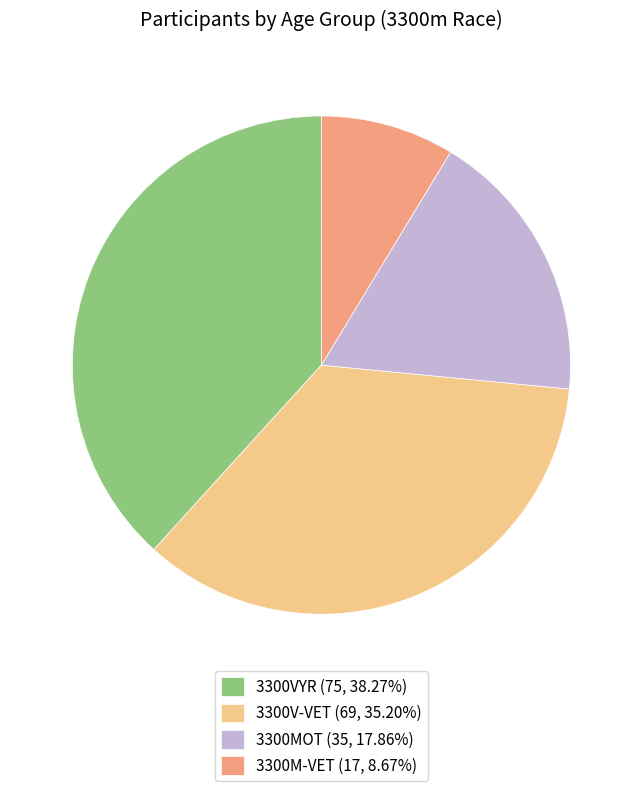

Is 3300M-VET (17, 8.67%) the majority of the pie?

No